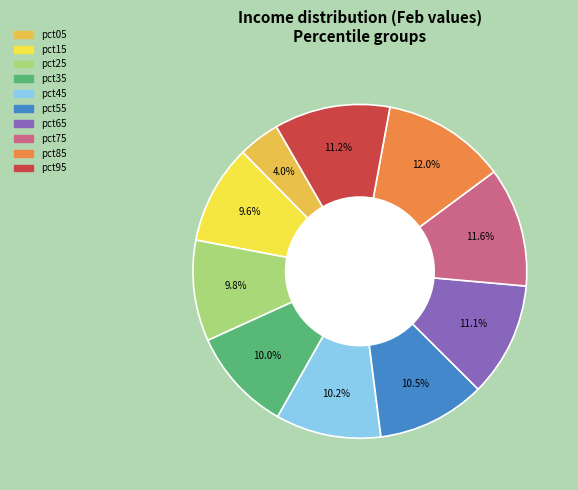

Which slice is the smallest?

pct05